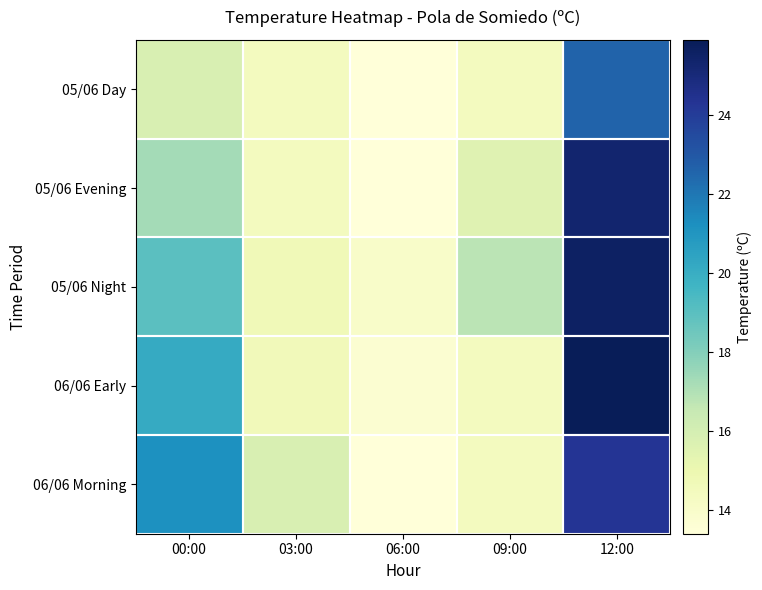

Which series has the largest range (max minus min)?

06/06 Early